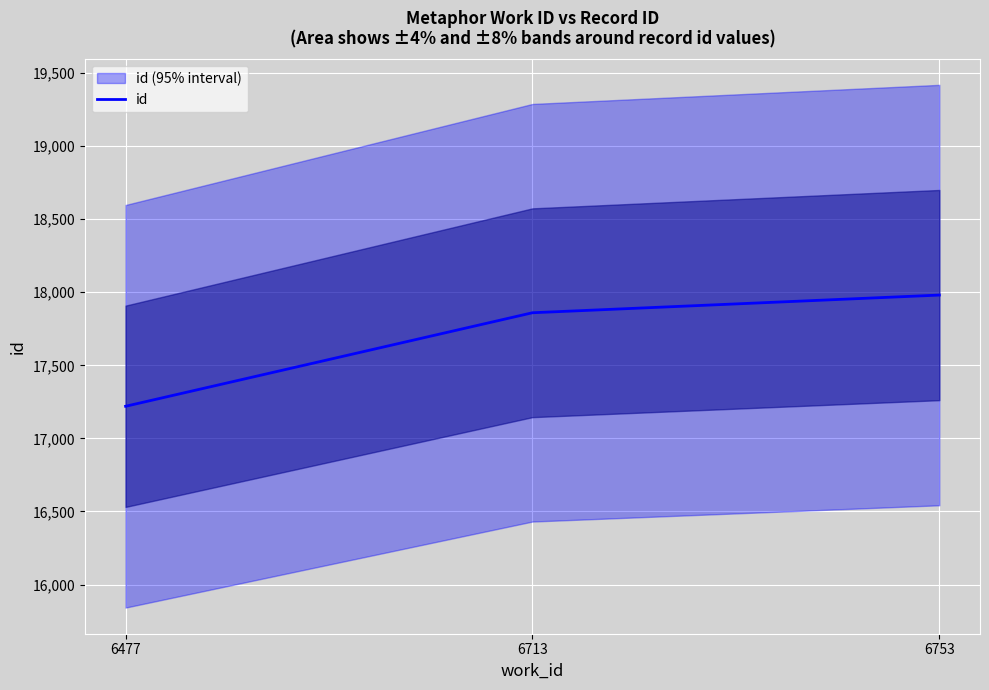

How many values are between 17220 and 17981?

3